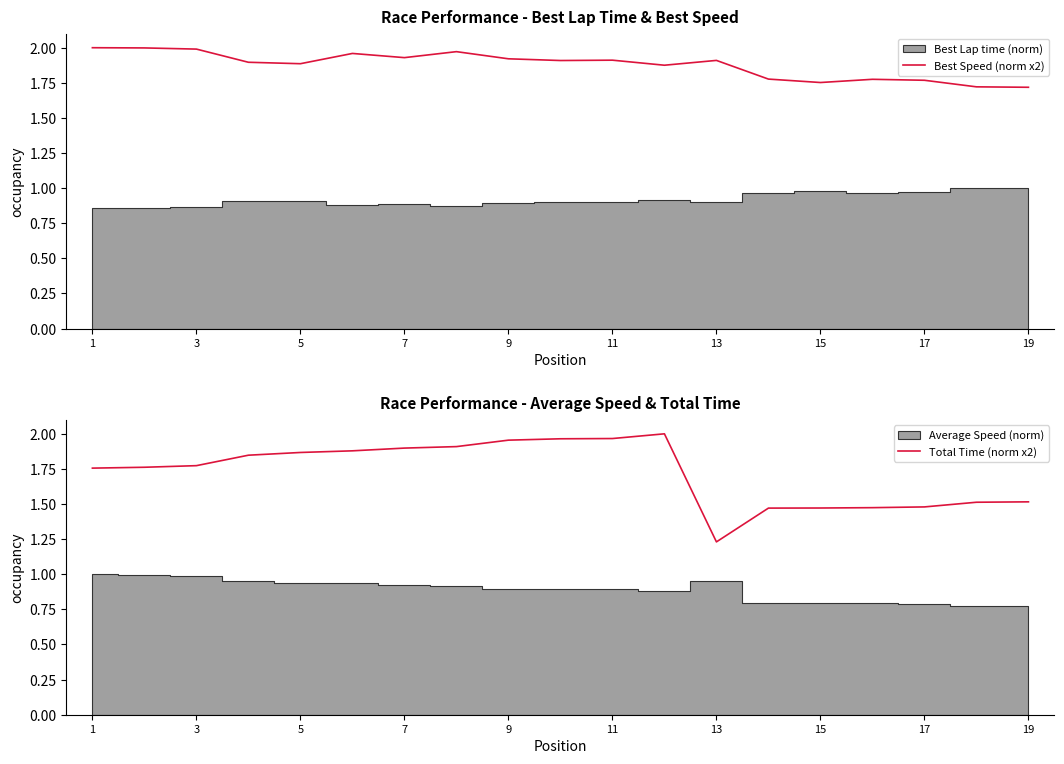

What is the difference between the maximum and minimum values in the Total Time (norm x2) series?

0.8